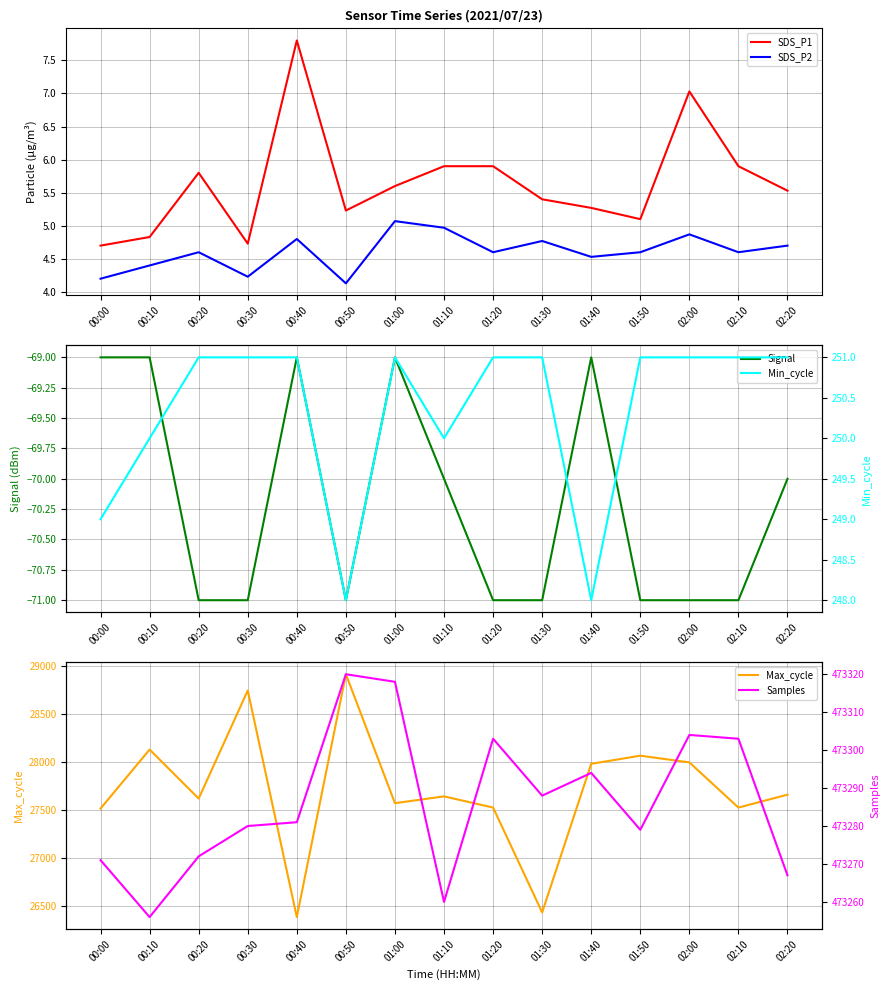

Is it true that Samples equals 473279.0 at 01:50?

True